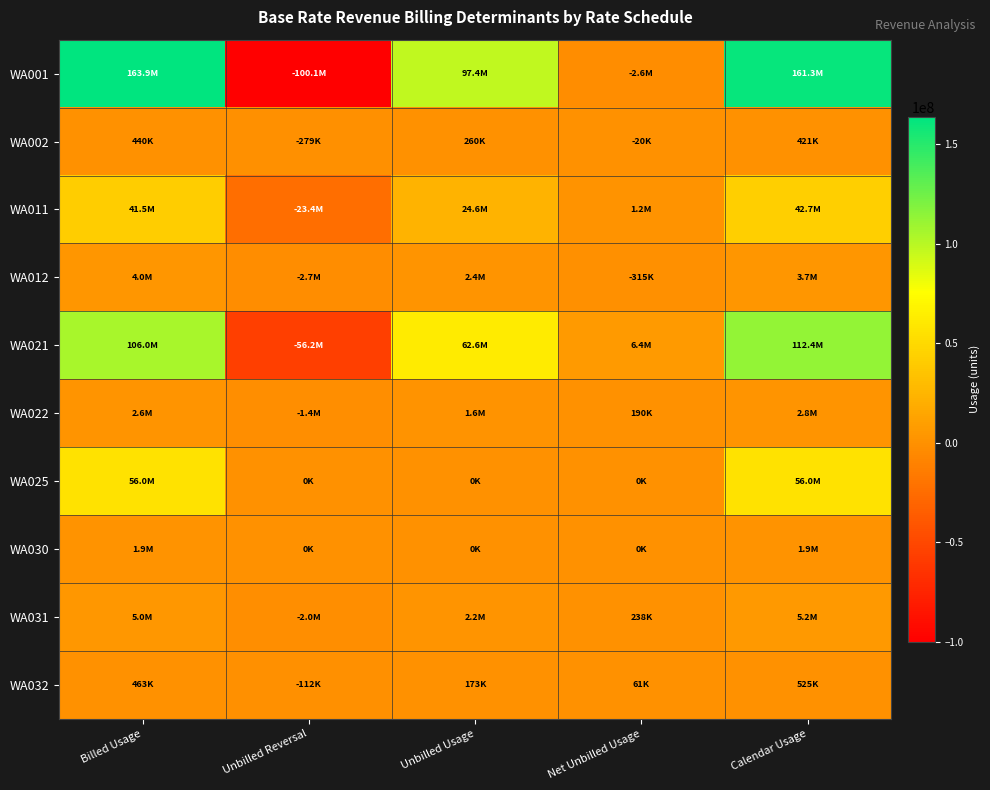

Reading right to left, list all the values displayed in this chart.

WA001: Calendar Usage=161253102.1	Net Unbilled Usage=-2643361.0	Unbilled Usage=97415886.0	Unbilled Reversal=-100059247.0	Billed Usage=163896463.1
WA002: Calendar Usage=420722.0	Net Unbilled Usage=-19564.0	Unbilled Usage=259853.0	Unbilled Reversal=-279417.0	Billed Usage=440286.0
WA011: Calendar Usage=42731699.5	Net Unbilled Usage=1184239.0	Unbilled Usage=24599388.0	Unbilled Reversal=-23415149.0	Billed Usage=41547460.5
WA012: Calendar Usage=3689282.0	Net Unbilled Usage=-314857.0	Unbilled Usage=2367547.0	Unbilled Reversal=-2682404.0	Billed Usage=4004139.0
WA021: Calendar Usage=112449665.0	Net Unbilled Usage=6433728.0	Unbilled Usage=62624498.0	Unbilled Reversal=-56190770.0	Billed Usage=106015937.0
WA022: Calendar Usage=2823372.0	Net Unbilled Usage=189972.0	Unbilled Usage=1559116.0	Unbilled Reversal=-1369144.0	Billed Usage=2633400.0
WA025: Calendar Usage=56035288.0	Net Unbilled Usage=0.0	Unbilled Usage=0.0	Unbilled Reversal=0.0	Billed Usage=56035288.0
WA030: Calendar Usage=1899240.0	Net Unbilled Usage=0.0	Unbilled Usage=0.0	Unbilled Reversal=0.0	Billed Usage=1899240.0
WA031: Calendar Usage=5189912.0	Net Unbilled Usage=238393.0	Unbilled Usage=2194312.0	Unbilled Reversal=-1955919.0	Billed Usage=4951519.0
WA032: Calendar Usage=524817.0	Net Unbilled Usage=61468.0	Unbilled Usage=173235.0	Unbilled Reversal=-111767.0	Billed Usage=463349.0